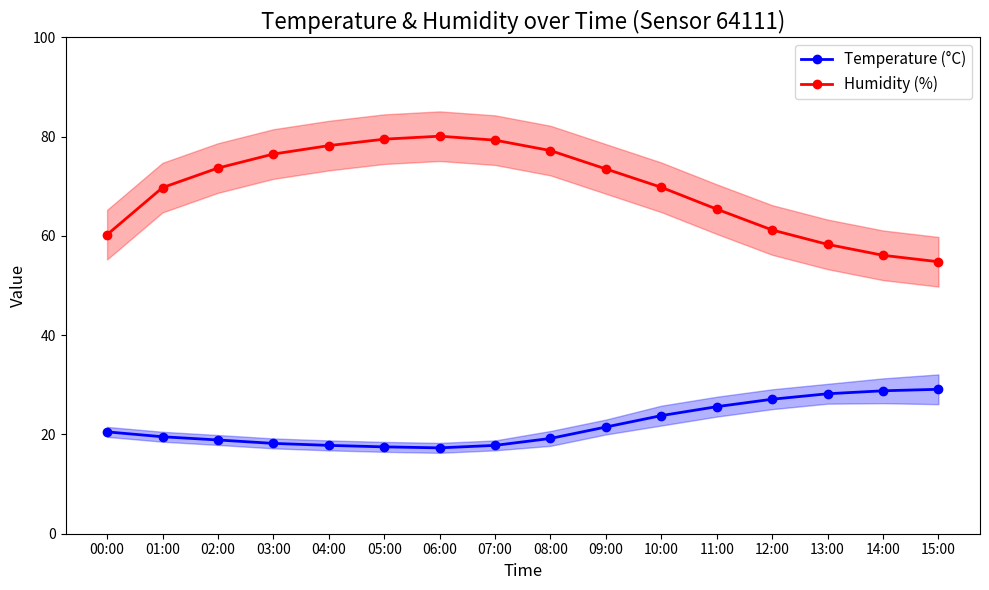

List the series in order of their peak value, lowest first.

Temperature (°C), Humidity (%)